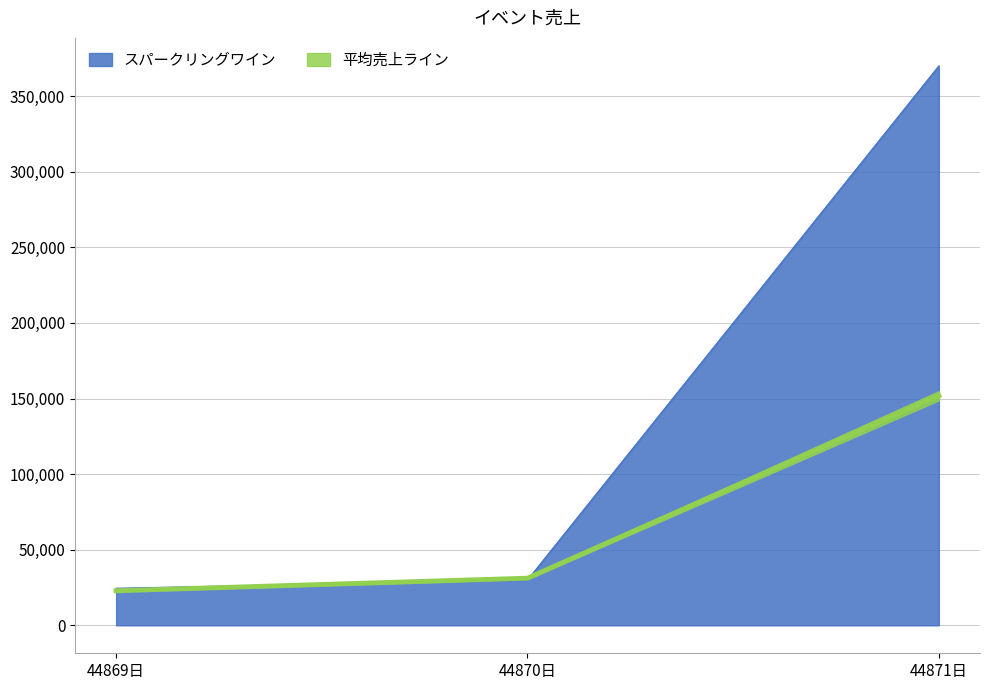

What is the lowest value of the スパークリングワイン series?

24500